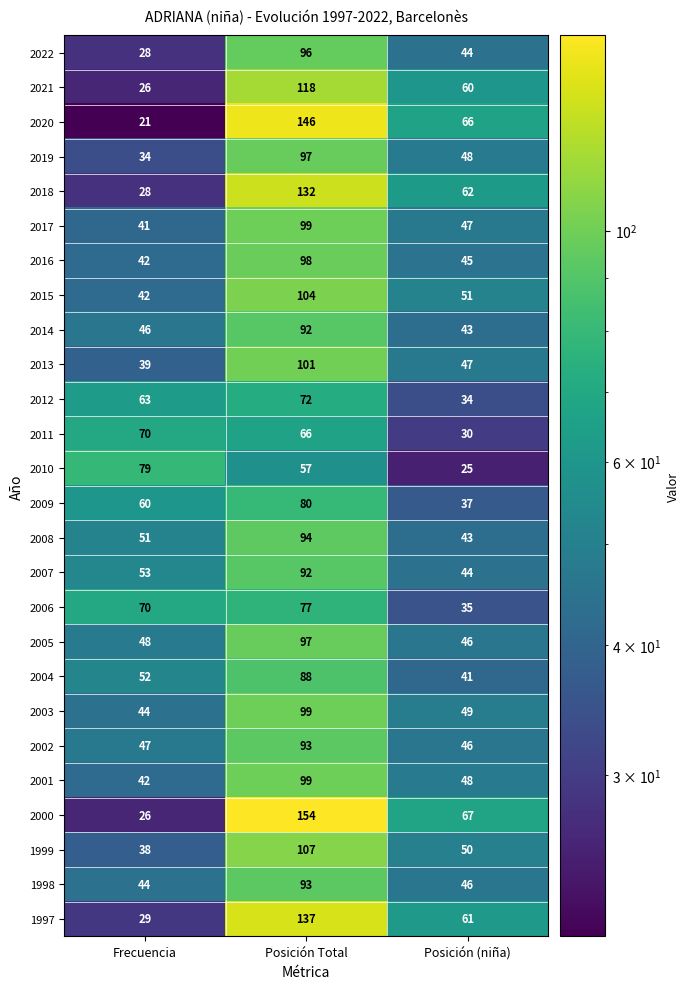

Count the number of categories in the chart.

3